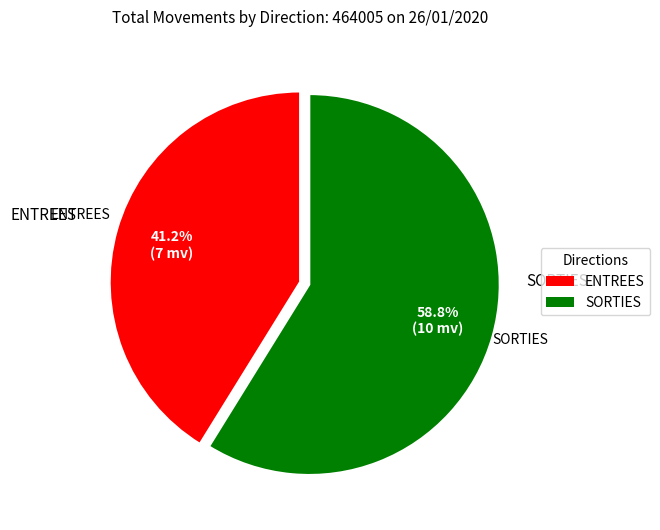

To the nearest percent, what is the average slice percentage?

50%